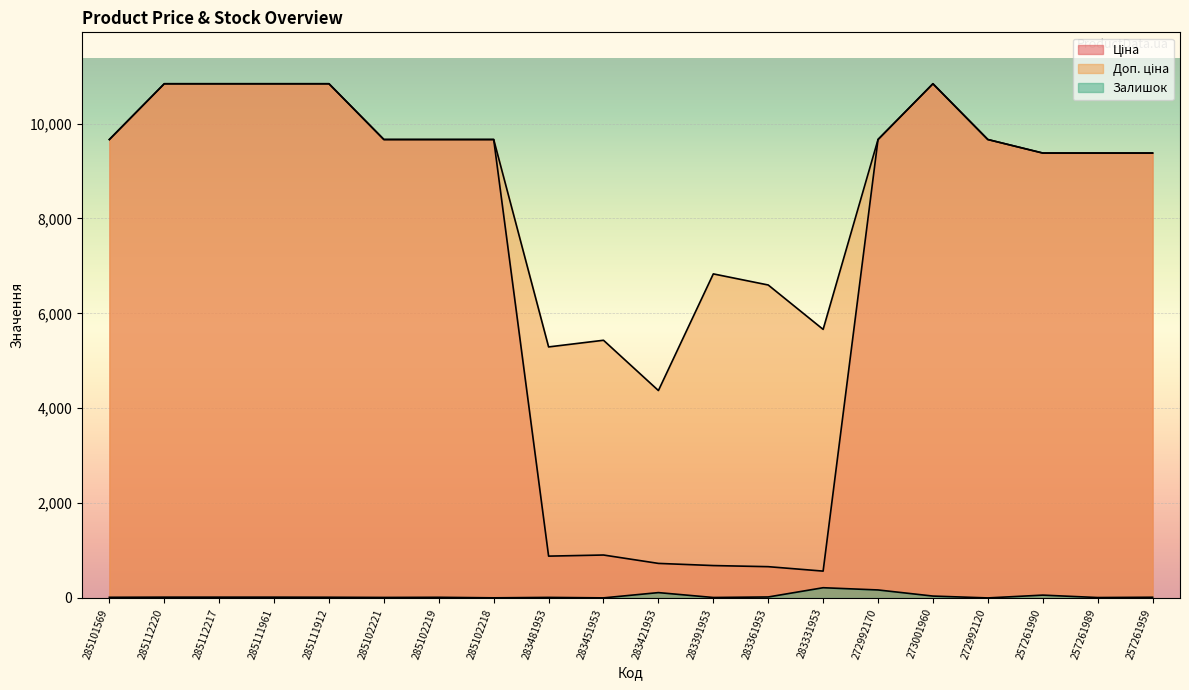

How many interior local peaks does the Залишок series have?

5